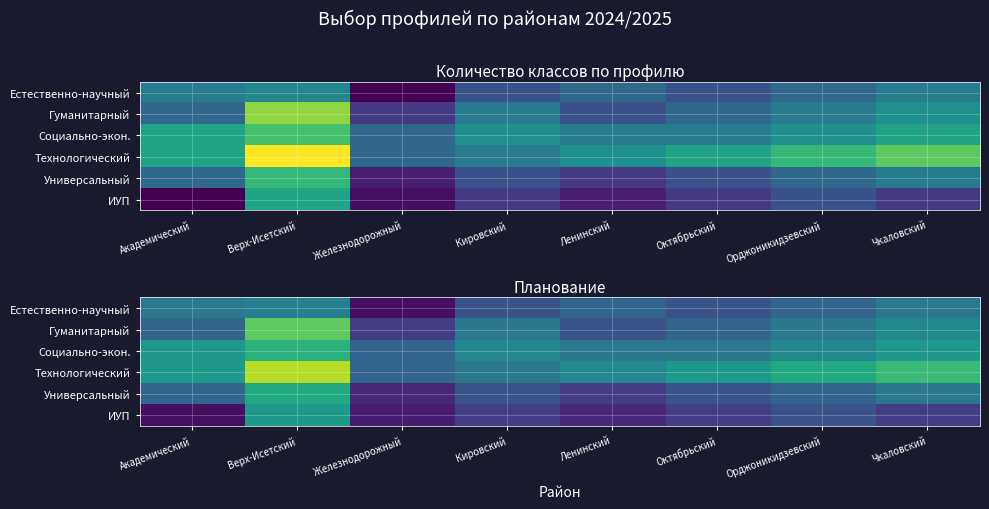

Is the value of Гуманитарный at Октябрьский greater than the value of Естественно-научный at Орджоникидзевский?

No